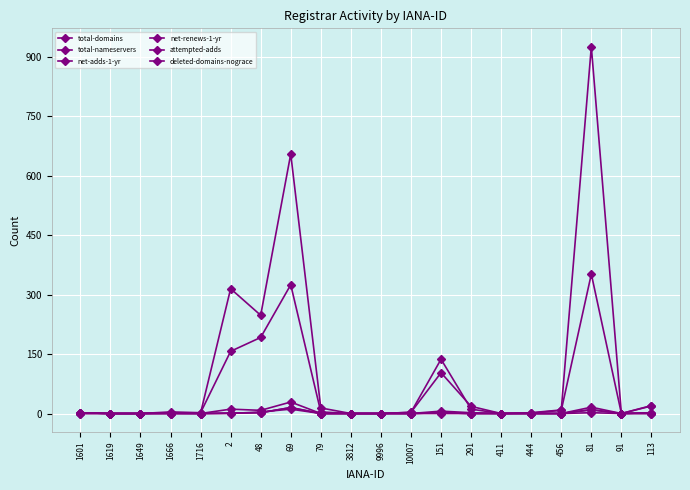

What is the label of the 2nd point from the left?

1619